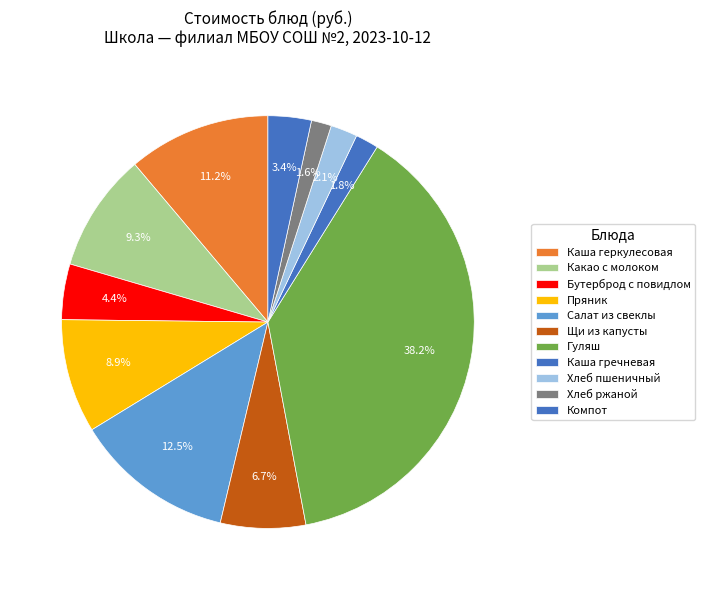

To the nearest percent, what is the average slice percentage?

9%